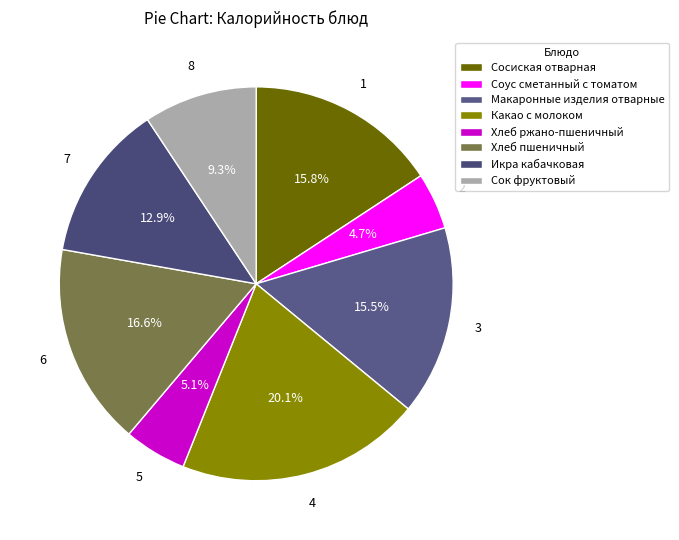

To the nearest percent, what portion does Макаронные изделия отварные represent?

16%